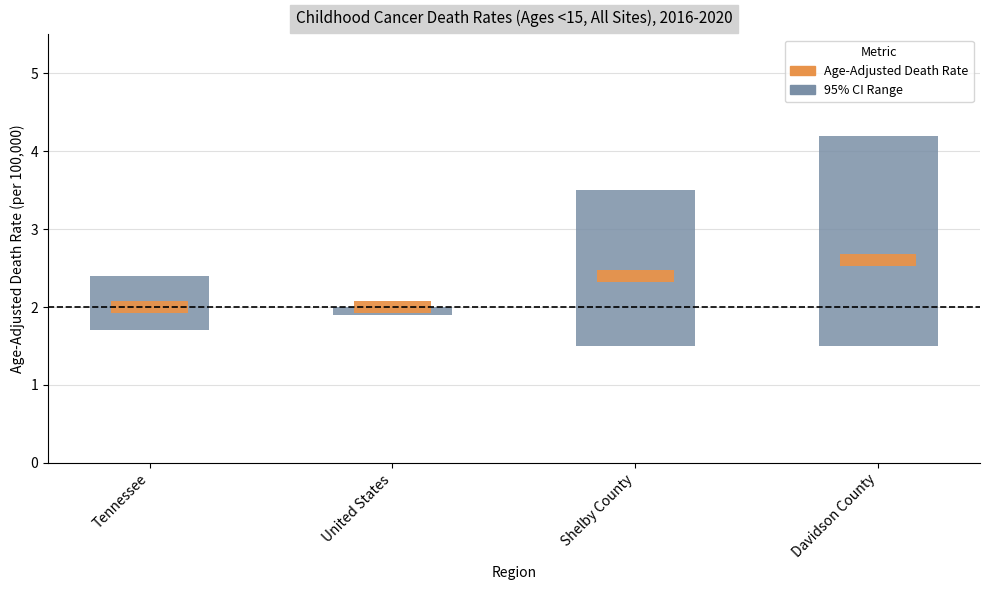

What is the difference between the Upper CI values at Tennessee and Shelby County?

1.1